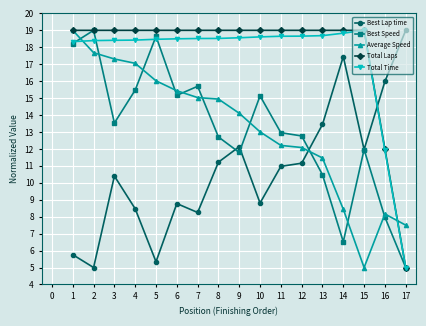

What is the value of the Best Speed point at the 14th from the left?

6.5